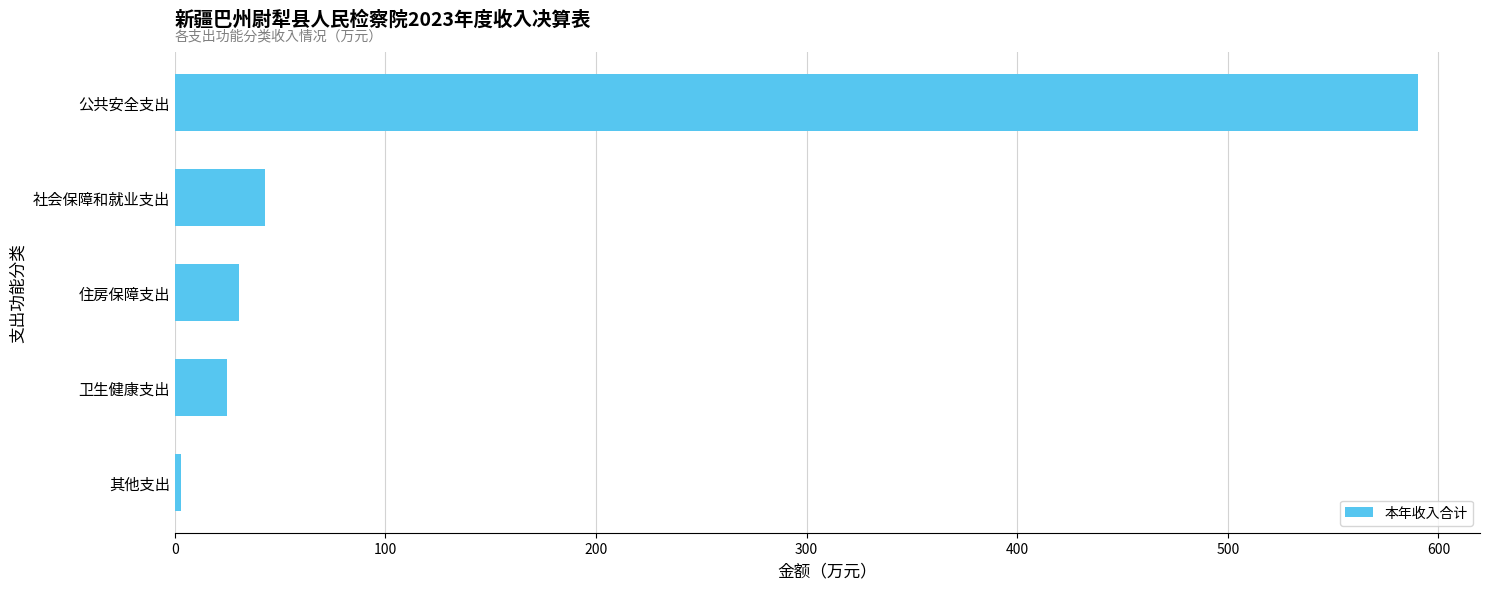

What is the greatest value displayed?

590.2